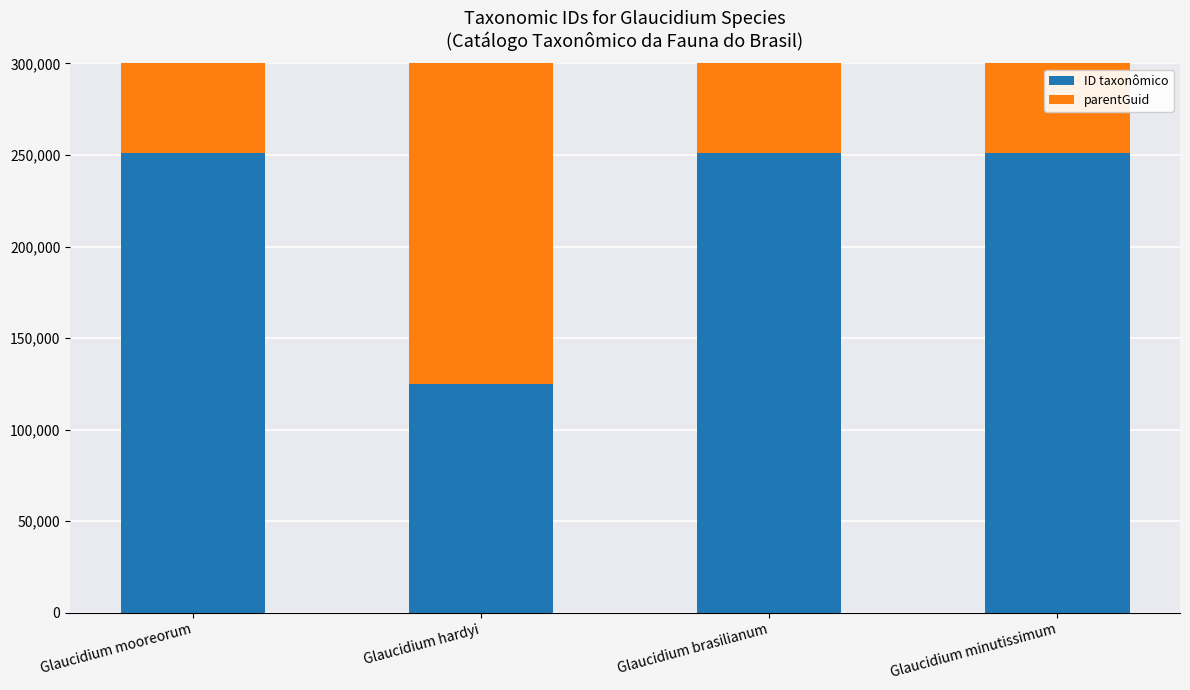

What is the sum of all ID taxonômico values?

878621